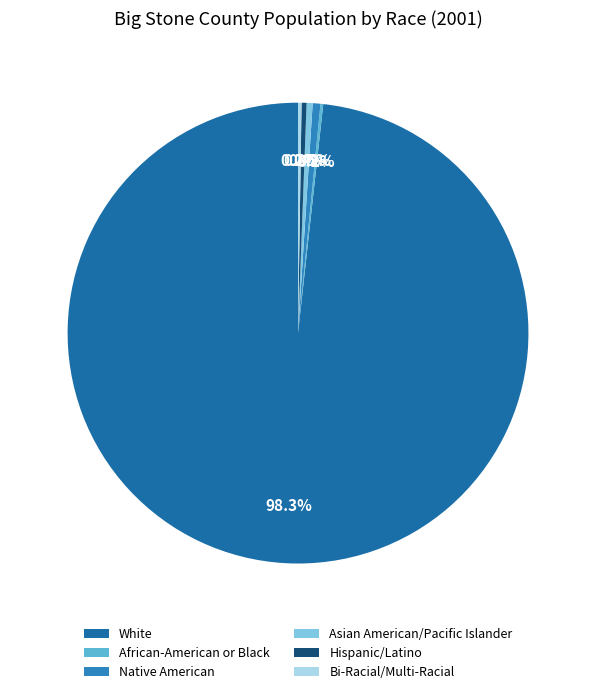

Which has a higher value, African-American or Black or Asian American/Pacific Islander?

Asian American/Pacific Islander